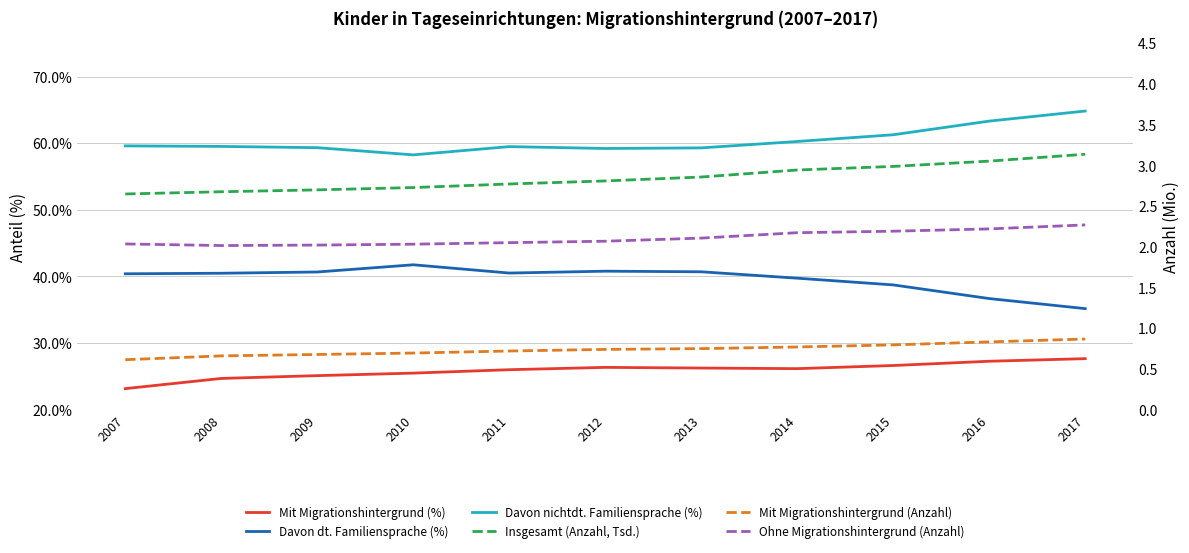

Which category has the lowest value across all series?

2007